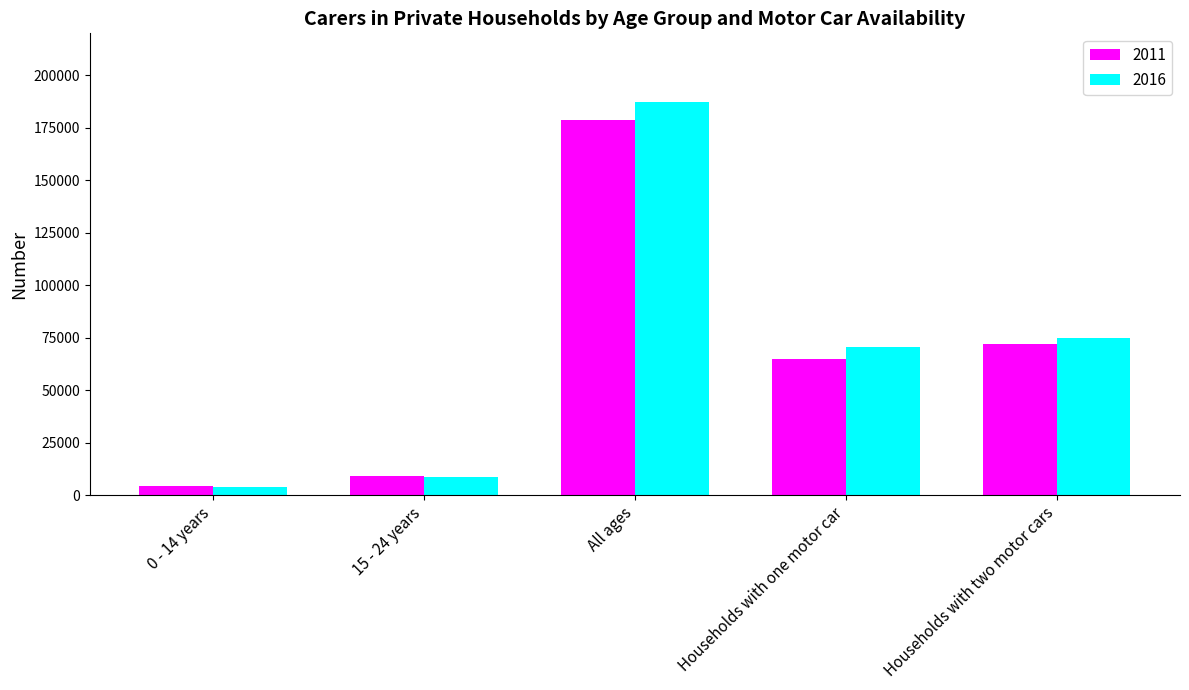

How many bars are there in total?

10